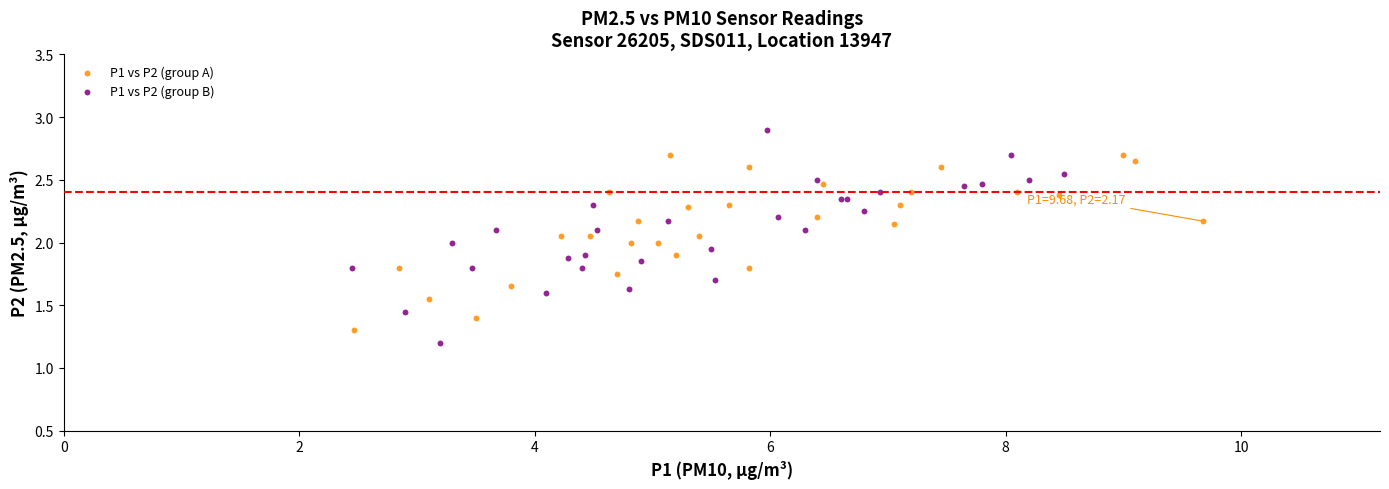

Which series reaches the maximum Y coordinate?

P1 vs P2 (group B)